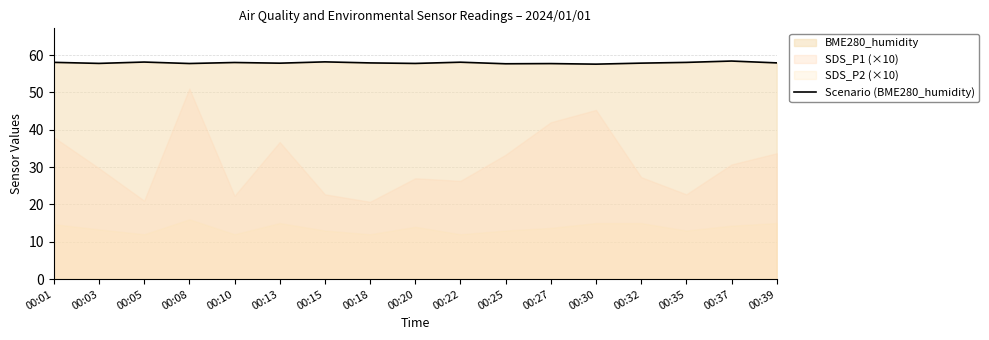

The chart shows a value of 39.0 at 00:10. True or false?

False